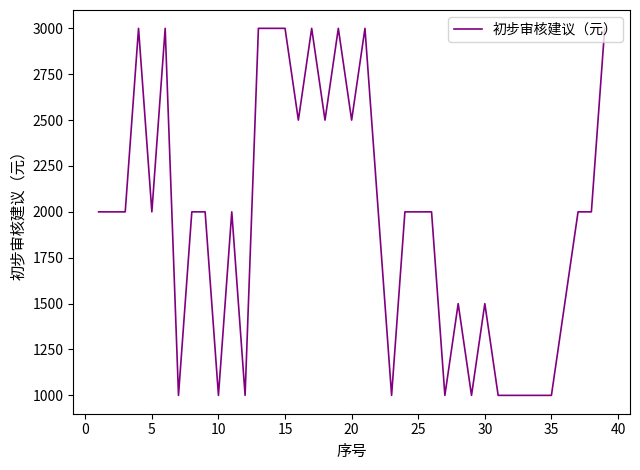

What is the smallest value displayed?

1000